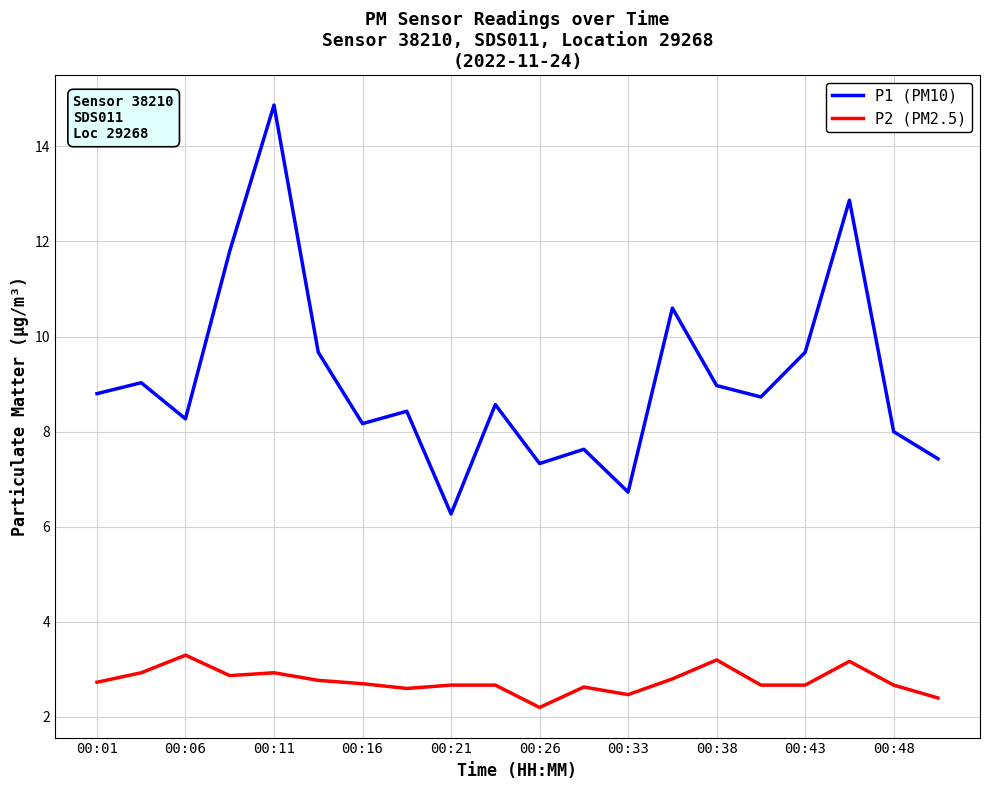

Rank the series by their average value, from highest to lowest.

P1 (PM10), P2 (PM2.5)